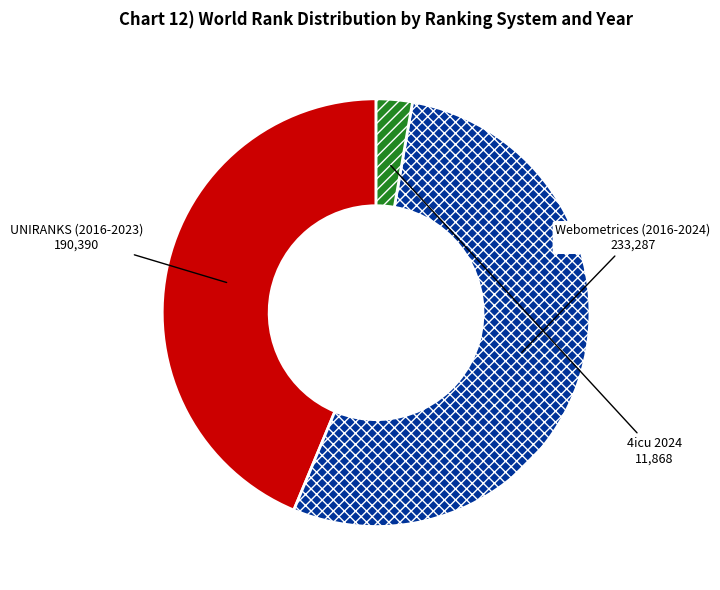

Which slice is the smallest?

4icu 2024